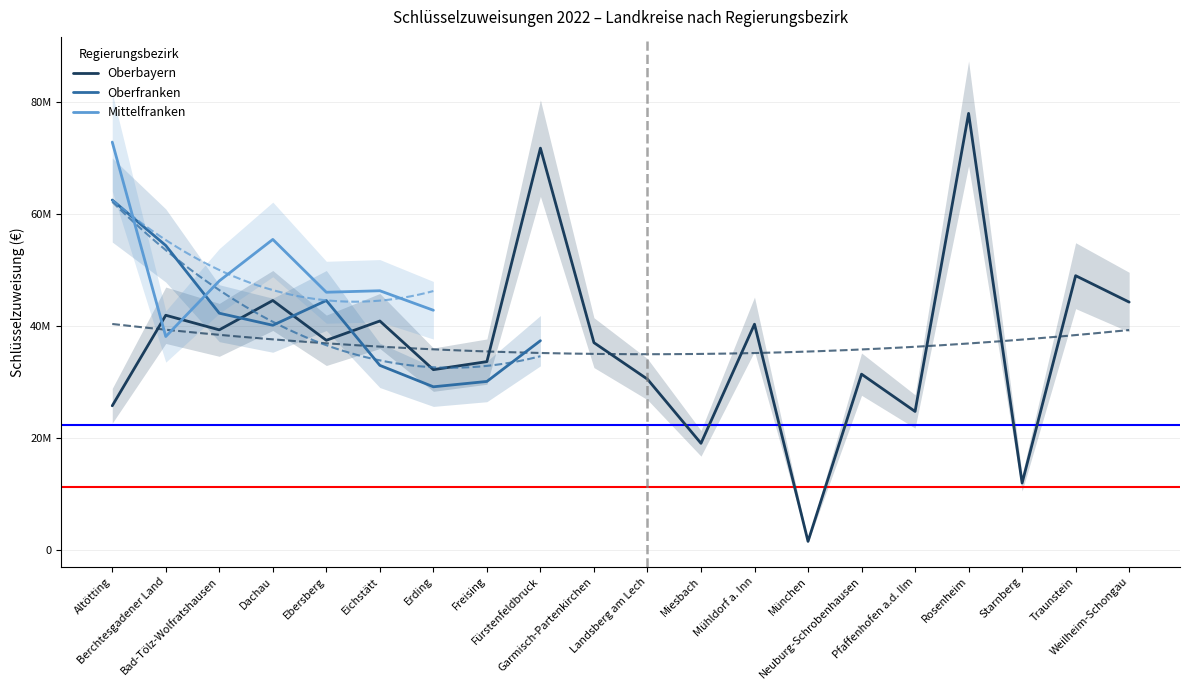

Is it true that Oberfranken equals 32987756.0 at Eichstätt?

True